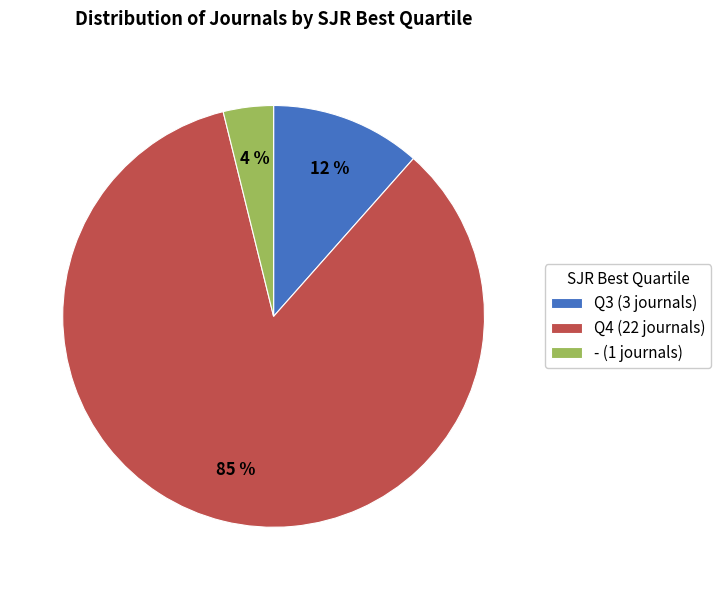

Approximately how many times larger is the value at - (1 journals) compared to Q3 (3 journals)?

0.3